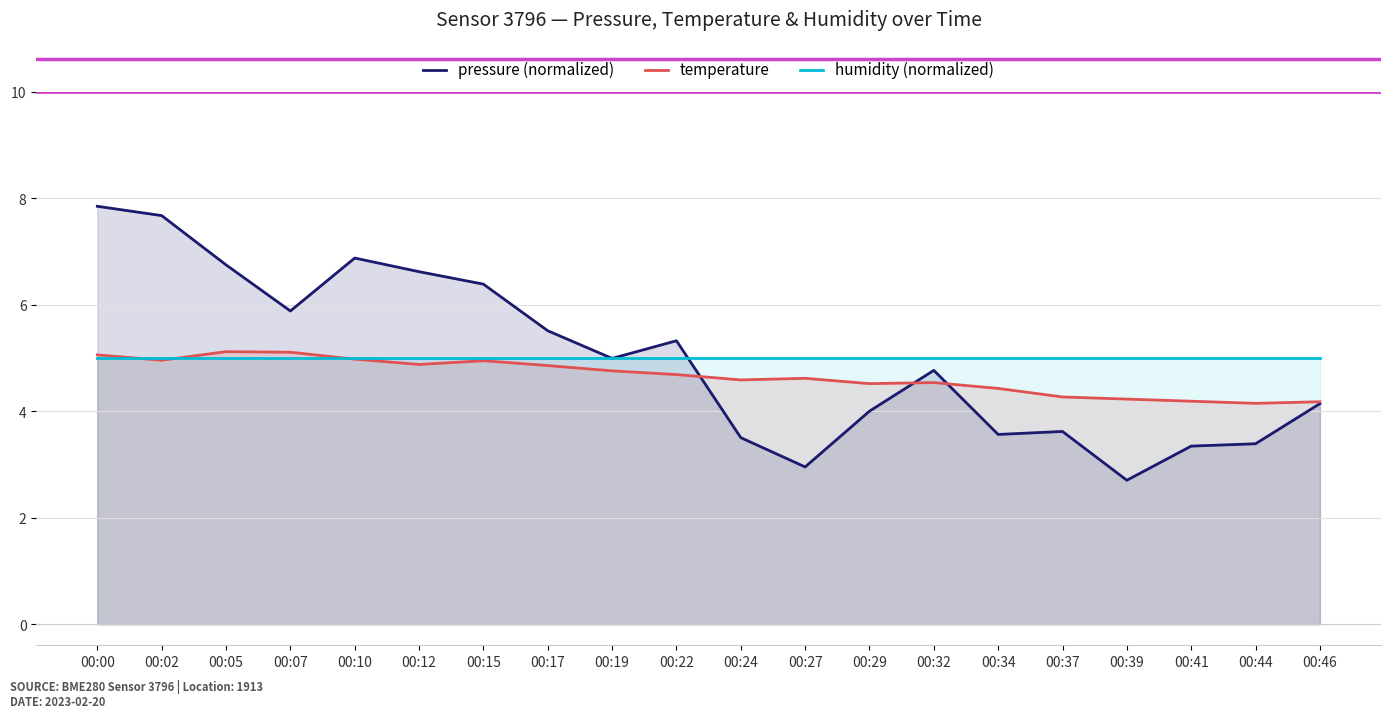

What is the average value of the temperature series?

4.7